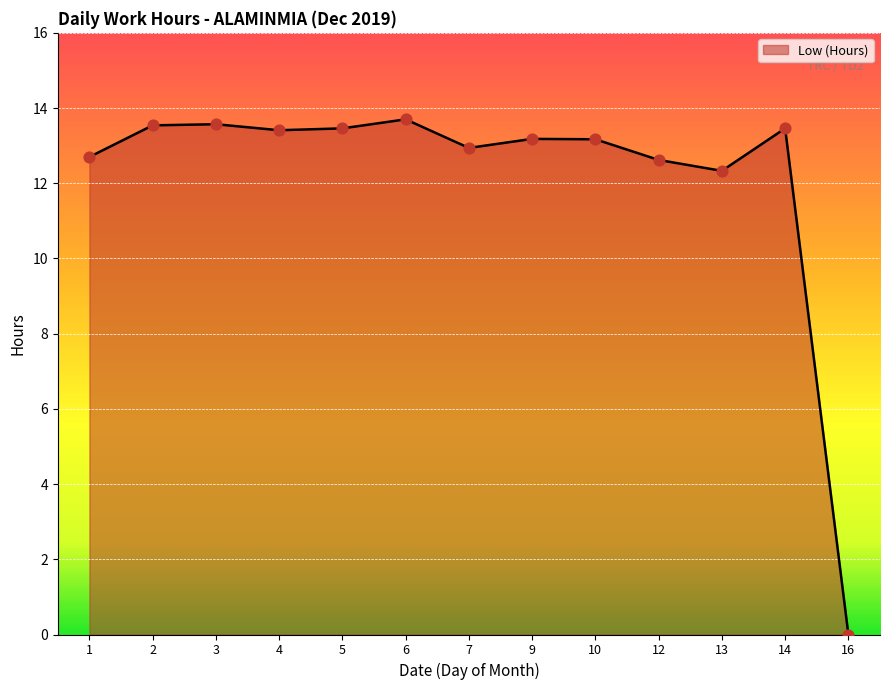

What is the change in value from 7 to 16?

-12.9